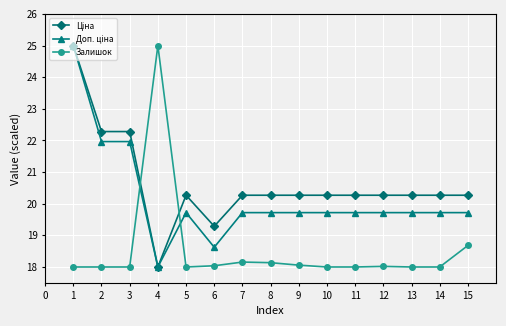

What is the greatest value displayed?

25.0